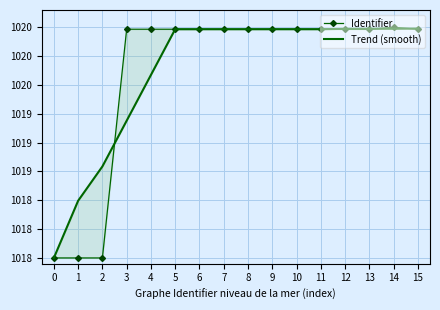

How many times do Identifier and Trend (smooth) cross each other?

6